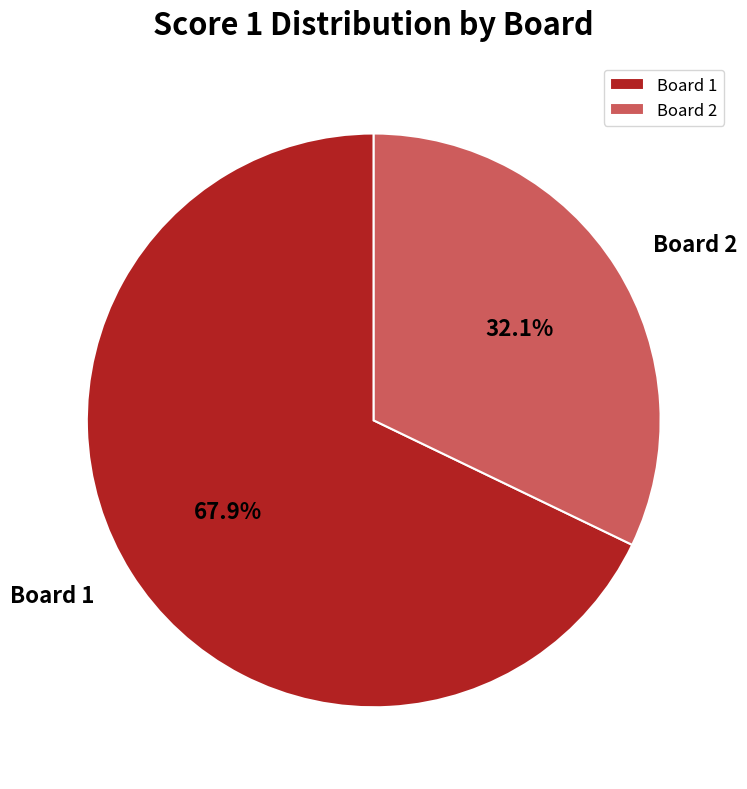

Which category accounts for the majority?

Board 1